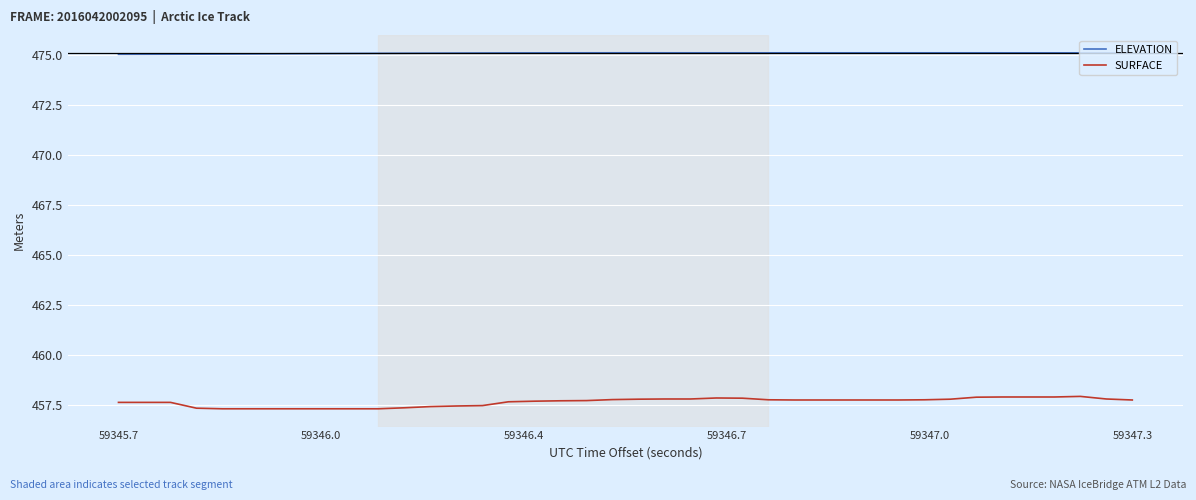

What is the average value of the ELEVATION series?

475.1